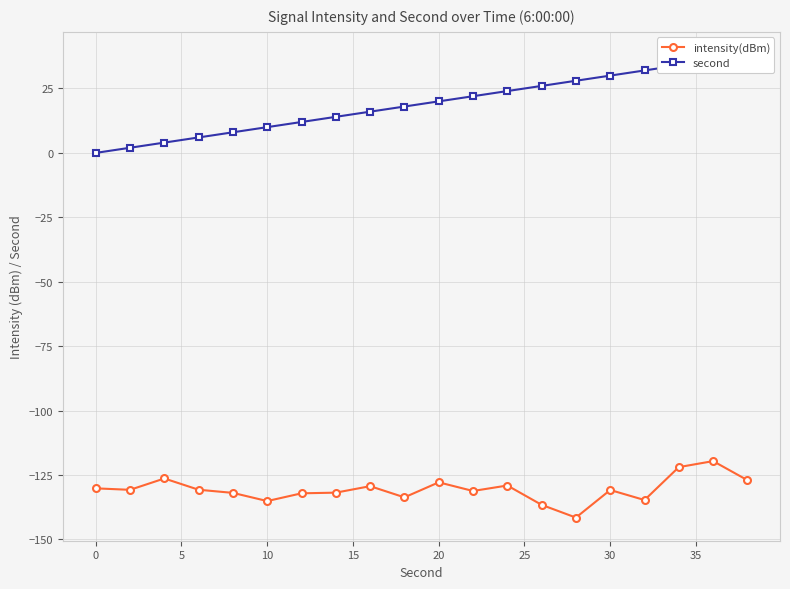

How many categories are shown in the chart?

20